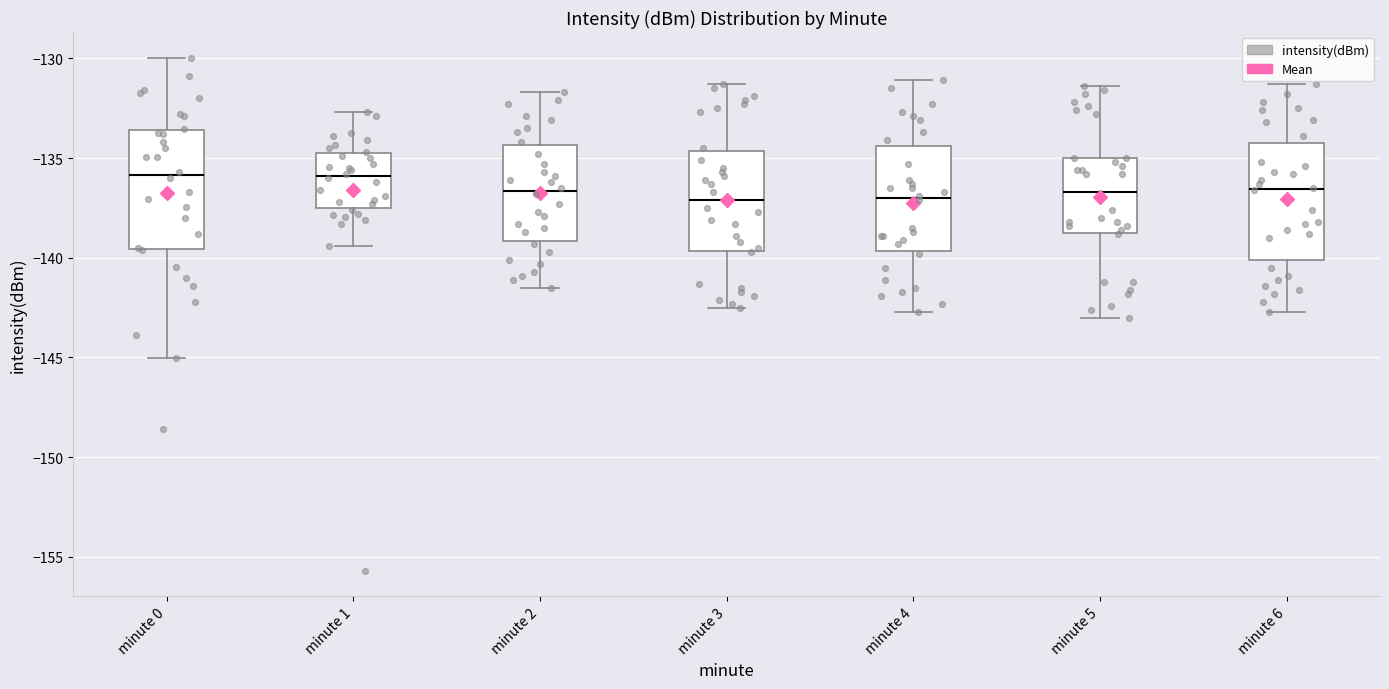

Reading left to right, read every box against the y-axis: the position of its median line, the range the box covers, and the ends of its whiskers. The values are not printed on the chart, so give them approximately, as read against the axis.

minute 0: median -136.0, box -139.5 to -133.5, whiskers -145.0 to -130.0
minute 1: median -136.0, box -137.5 to -134.5, whiskers -139.5 to -132.5
minute 2: median -136.5, box -139.0 to -134.5, whiskers -141.5 to -131.5
minute 3: median -137.0, box -139.5 to -134.5, whiskers -142.5 to -131.5
minute 4: median -137.0, box -139.5 to -134.5, whiskers -142.5 to -131.0
minute 5: median -136.5, box -138.5 to -135.0, whiskers -143.0 to -131.5
minute 6: median -136.5, box -140.0 to -134.0, whiskers -142.5 to -131.5